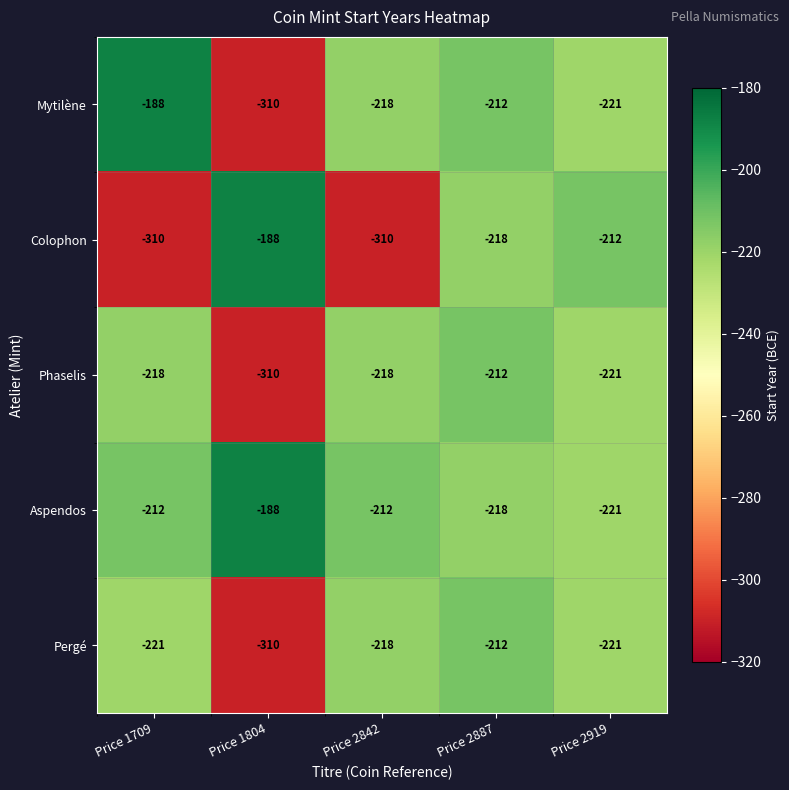

Is it true that Mytilène equals -114 at Price 1709?

False